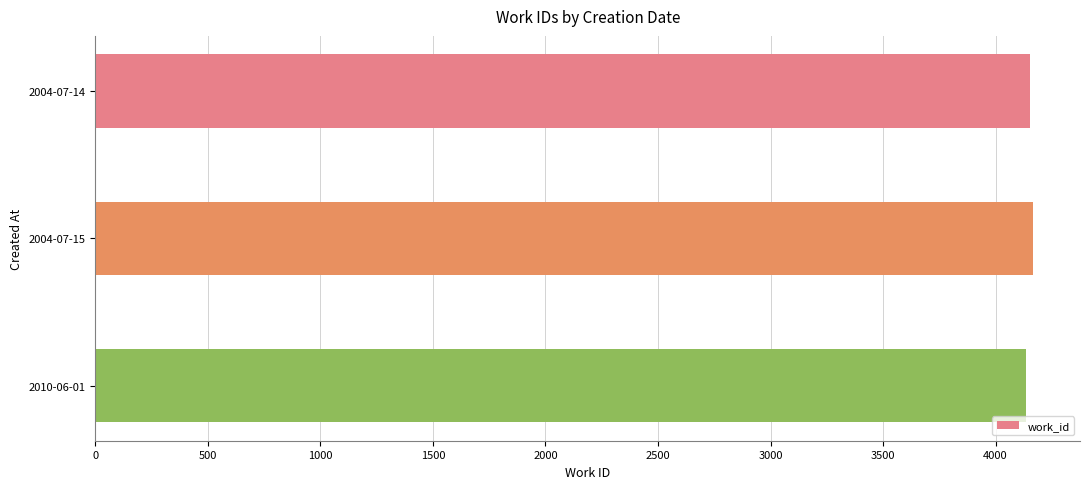

Approximately how many times larger is the value at 2004-07-15 compared to 2004-07-14?

1.0